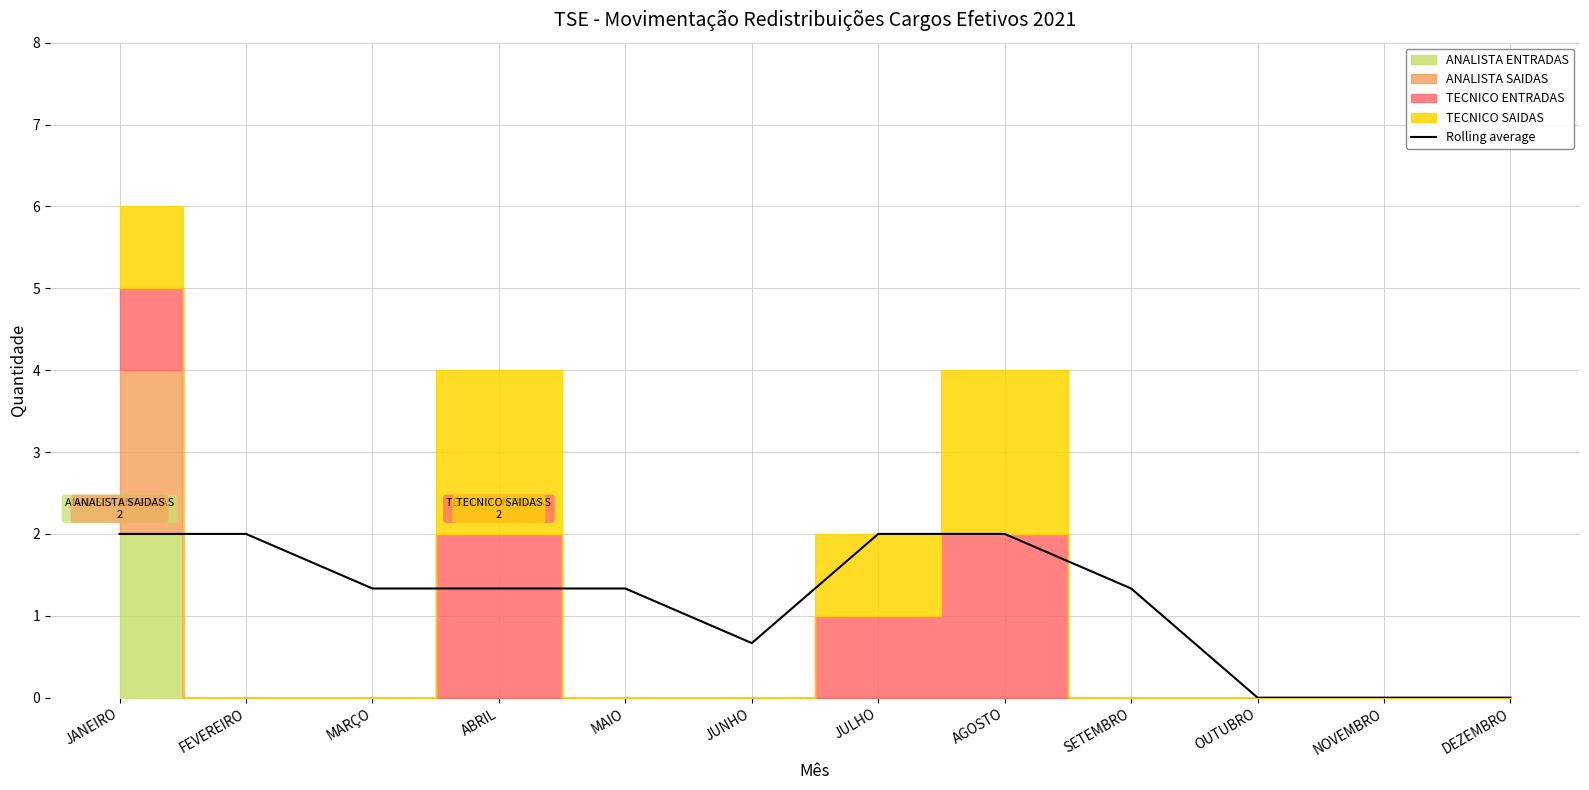

Rank the categories by value from lowest to highest.

OUTUBRO, NOVEMBRO, DEZEMBRO, JUNHO, MARÇO, ABRIL, MAIO, SETEMBRO, JANEIRO, FEVEREIRO, JULHO, AGOSTO